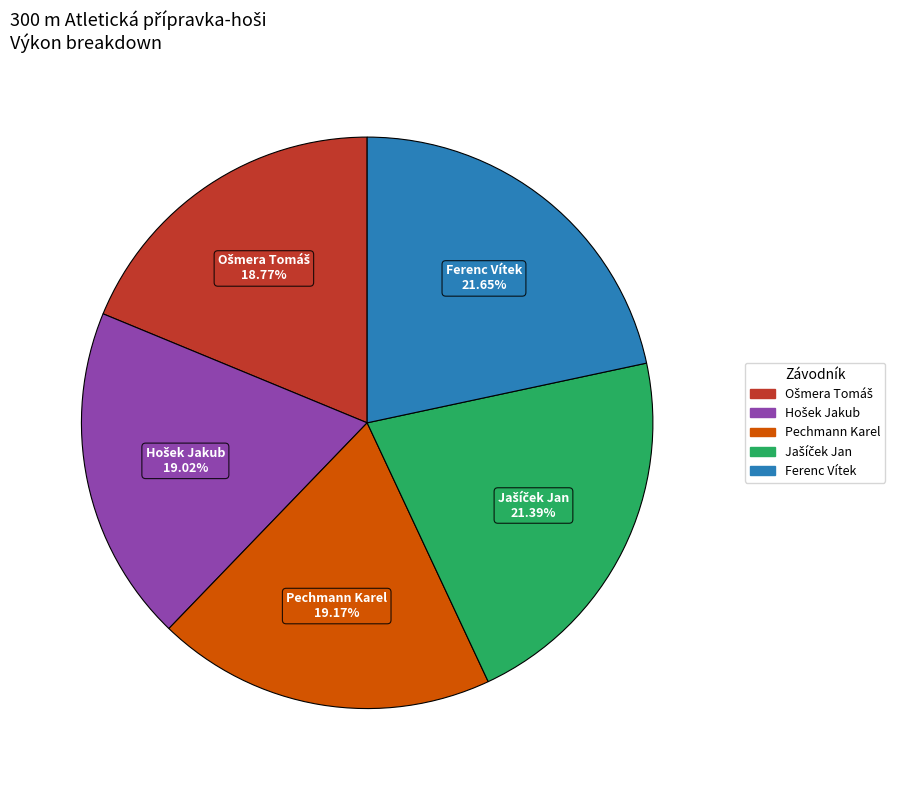

Does any single category account for the majority?

No